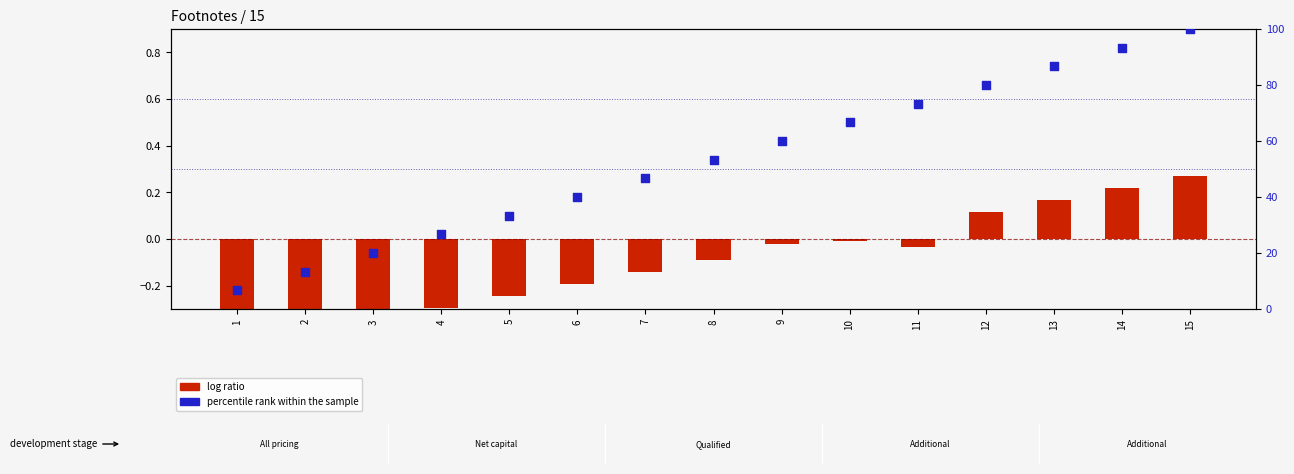

Which series has the largest total across all categories?

percentile rank within the sample